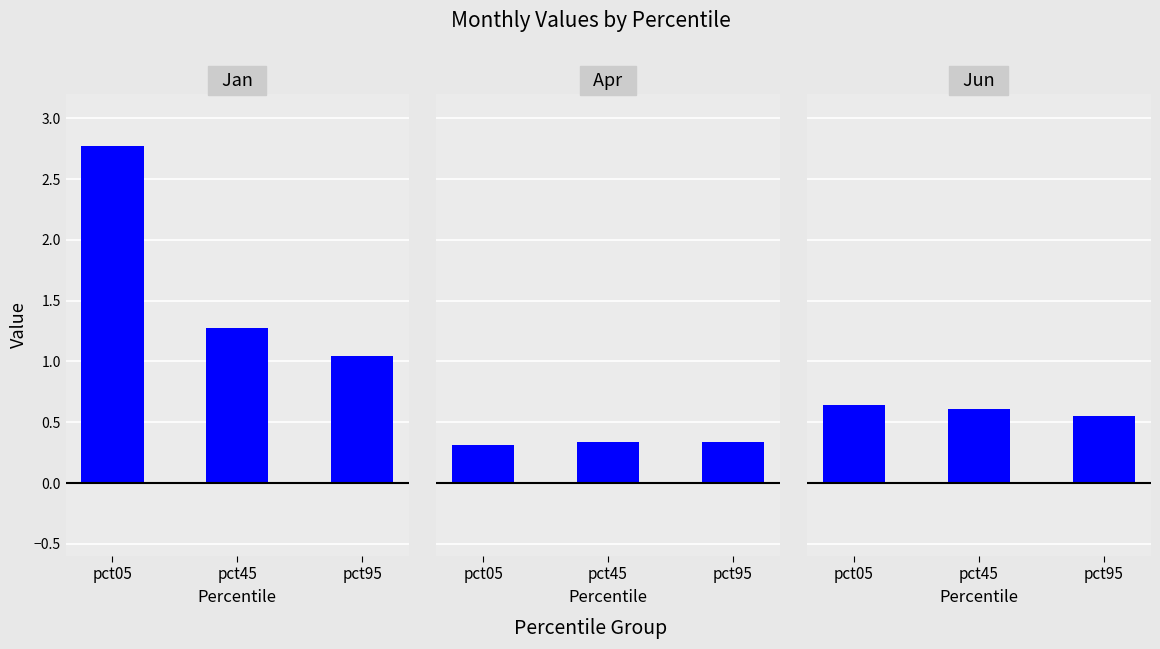

Is the value of Jan at pct95 greater than the value of Jun at pct45?

Yes